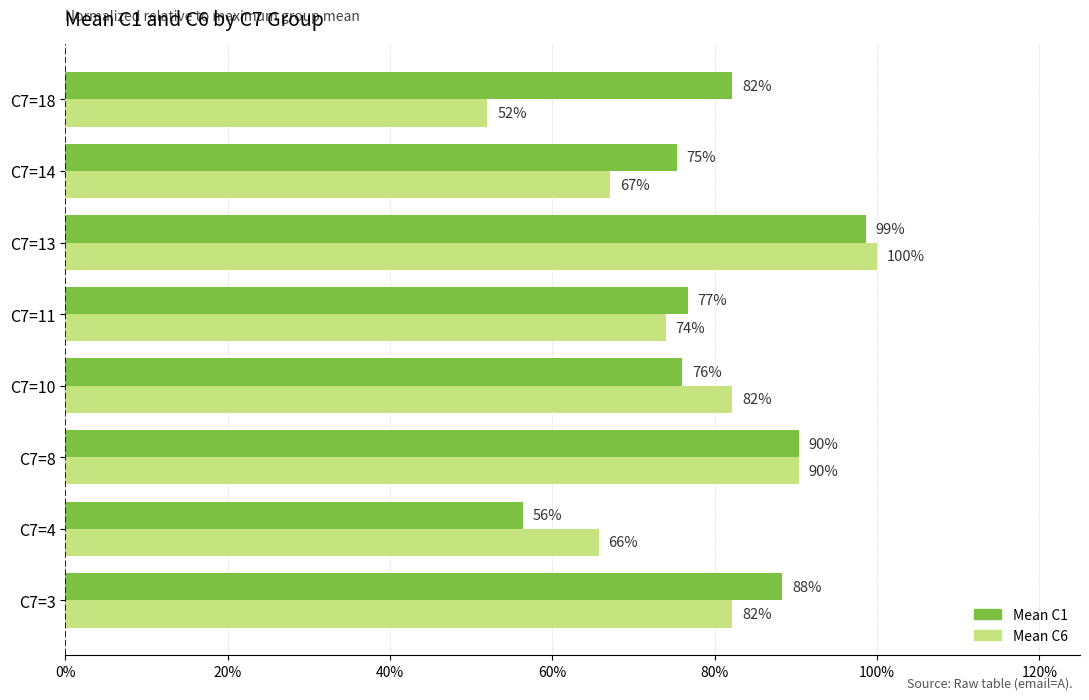

At how many categories does at least one series exceed 0?

8